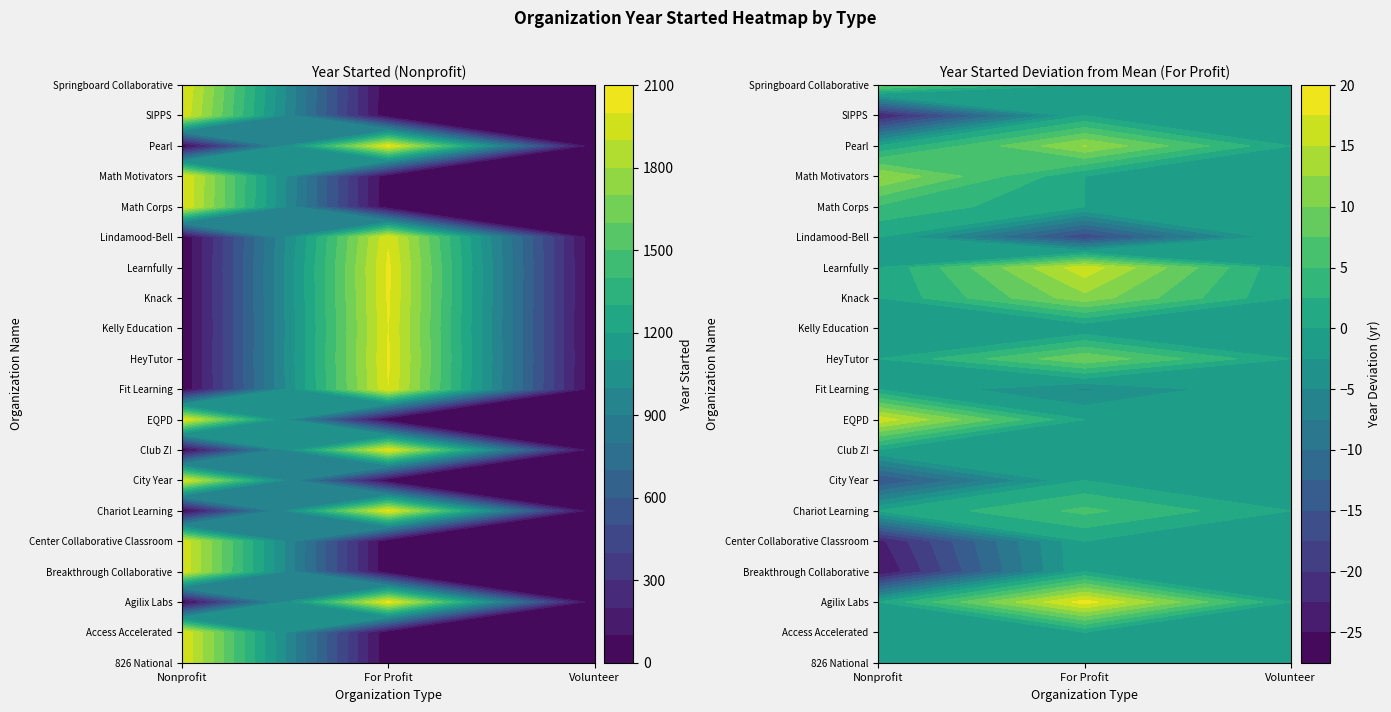

How many values in Knack are above zero?

1